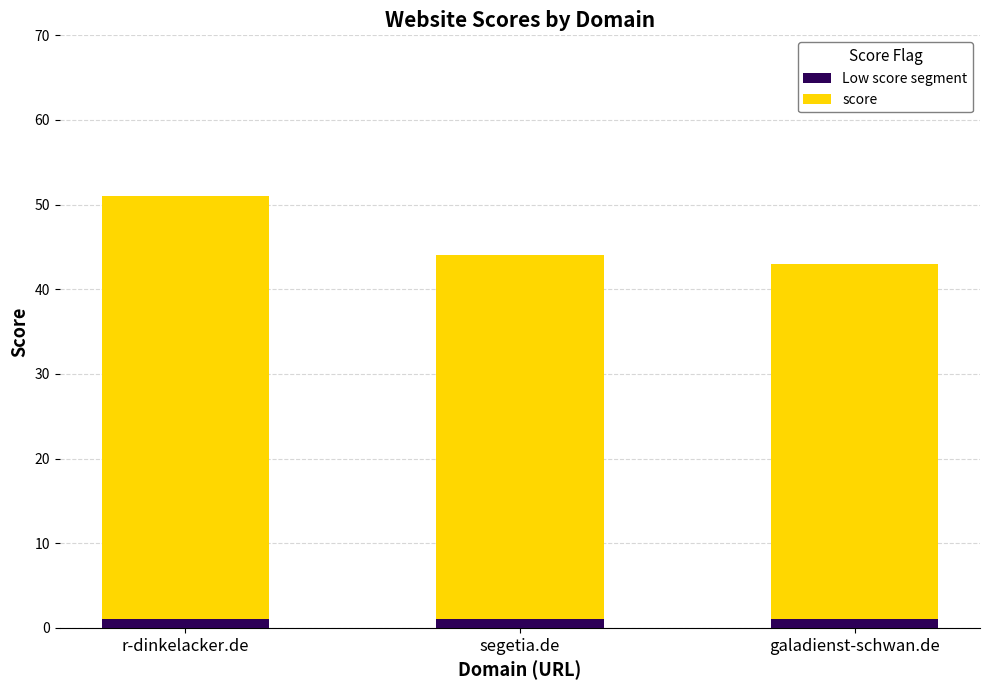

Where is Low score segment nearest to the value 1?

r-dinkelacker.de